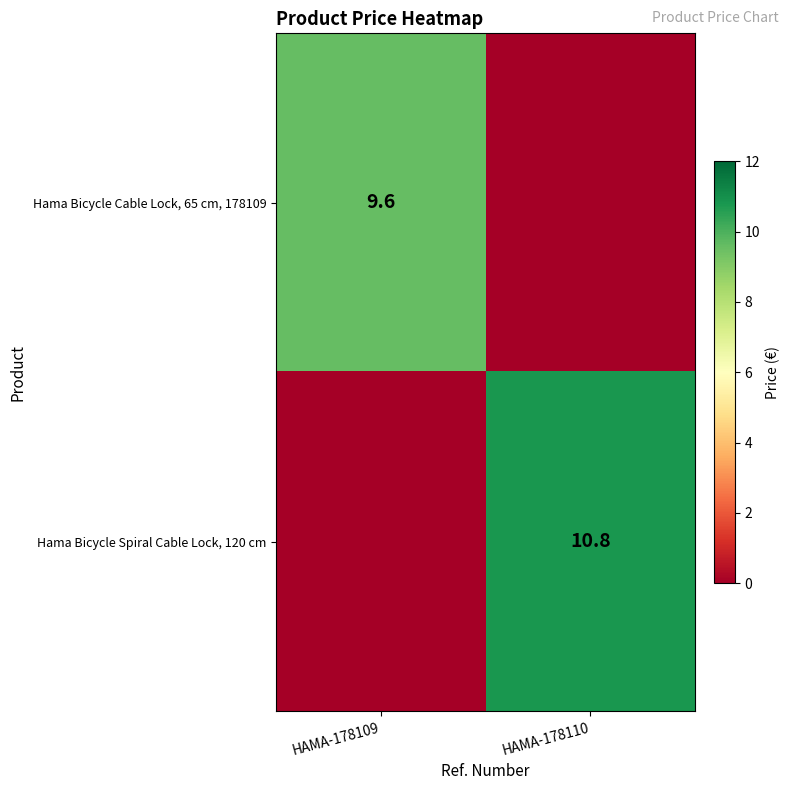

True or false: Hama Bicycle Spiral Cable Lock, 120 cm has a value of 2.8 at HAMA-178110.

False